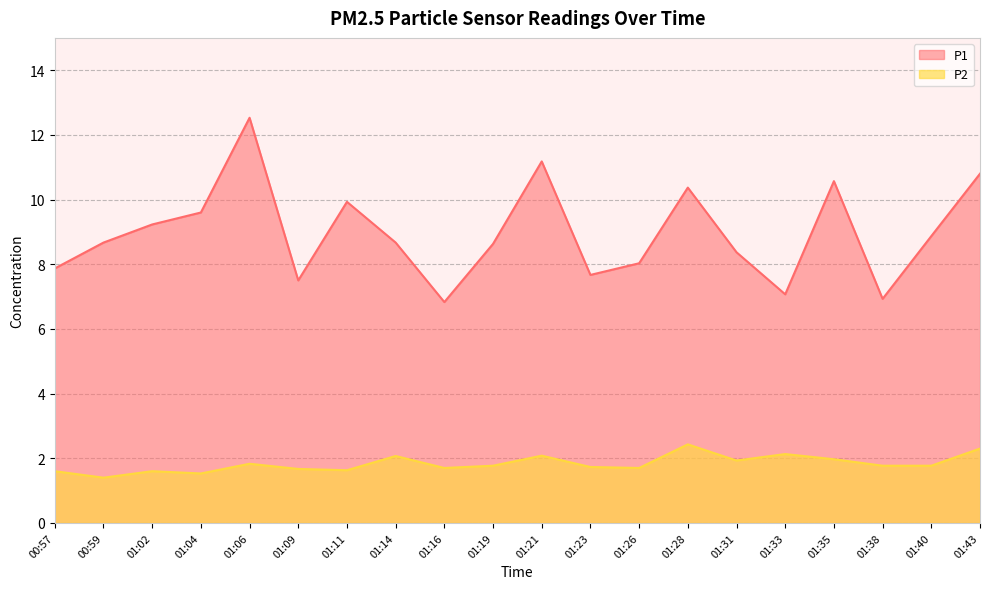

Which series has the largest range (max minus min)?

P1